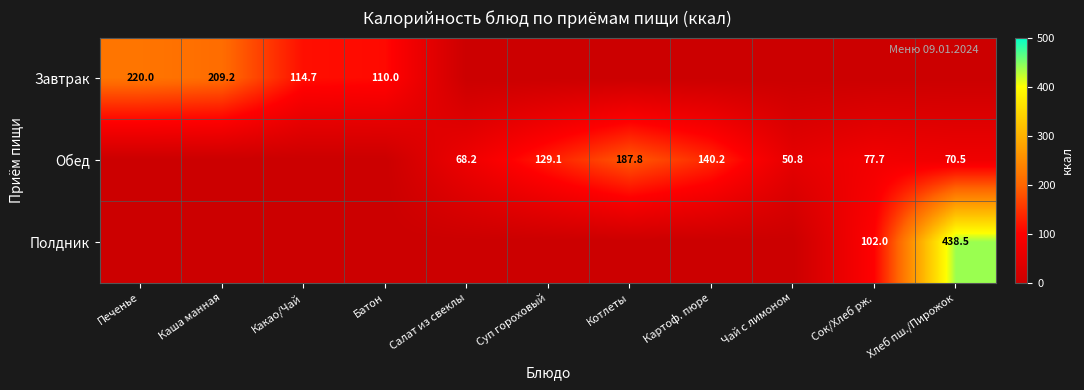

Is it true that Обед equals 38.6 at Салат из свеклы?

False